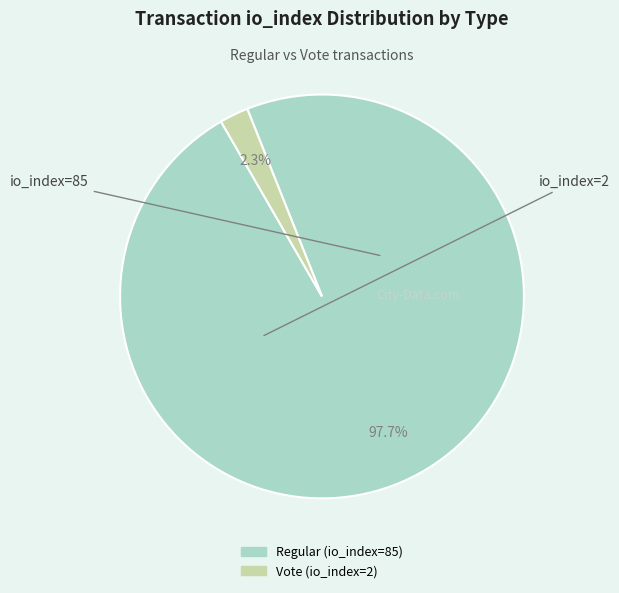

What portion of the pie excludes Vote (io_index=2)?

97.7%